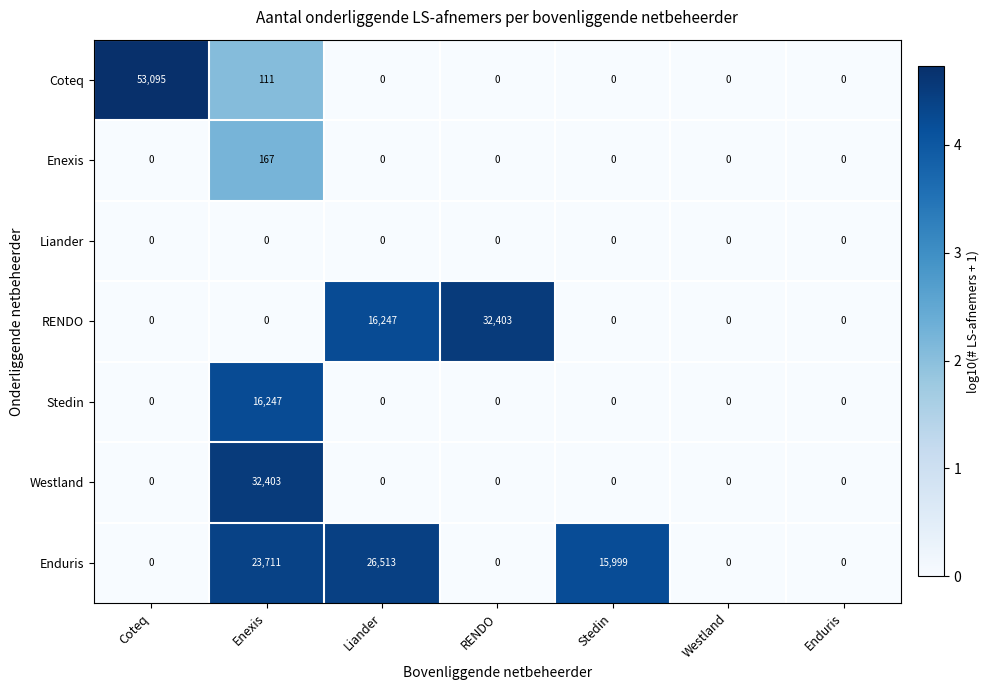

Which label corresponds to the largest value in the chart?

Coteq